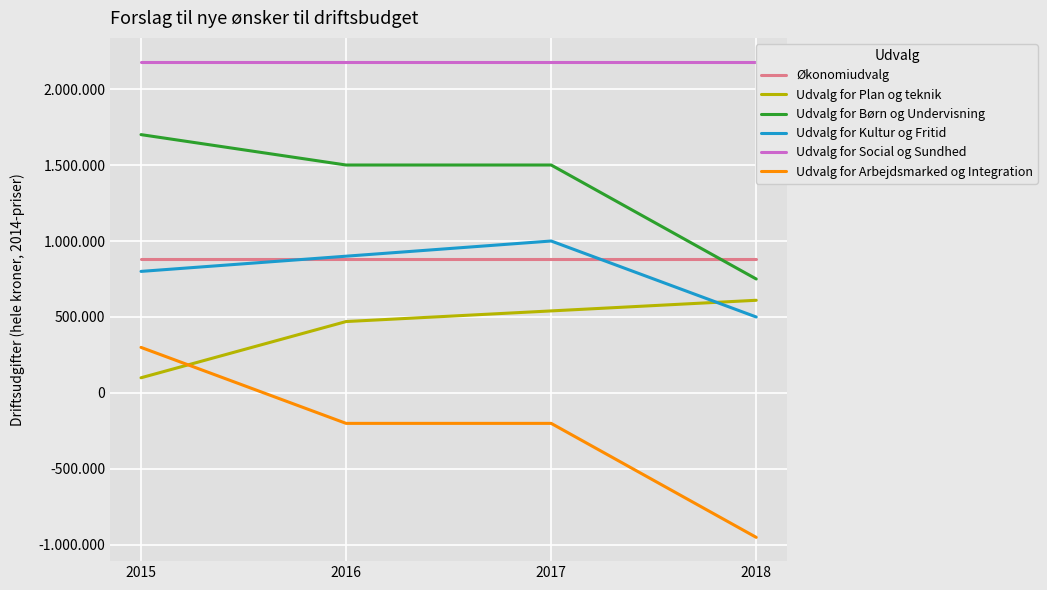

What is the total value across all series at 2017?

5904000